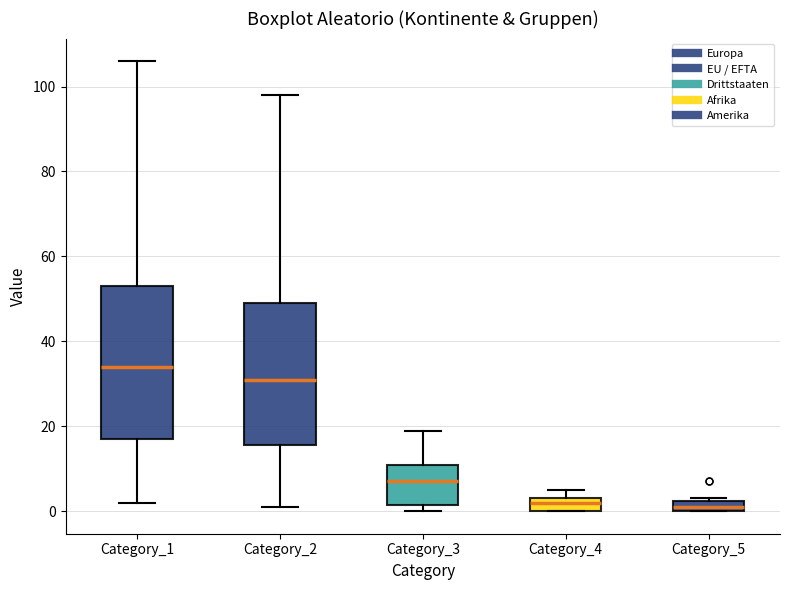

Which box has the highest median line?

Category_1